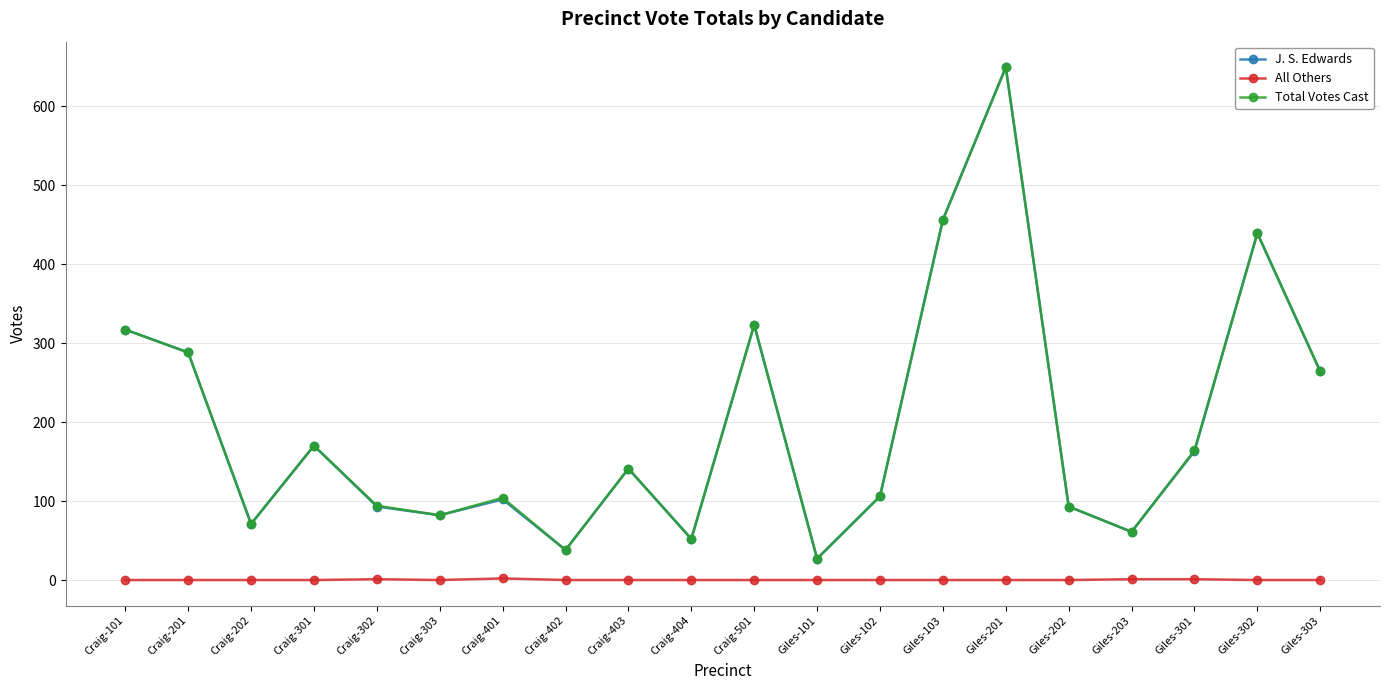

Where does the Total Votes Cast series first go above 141?

Craig-101